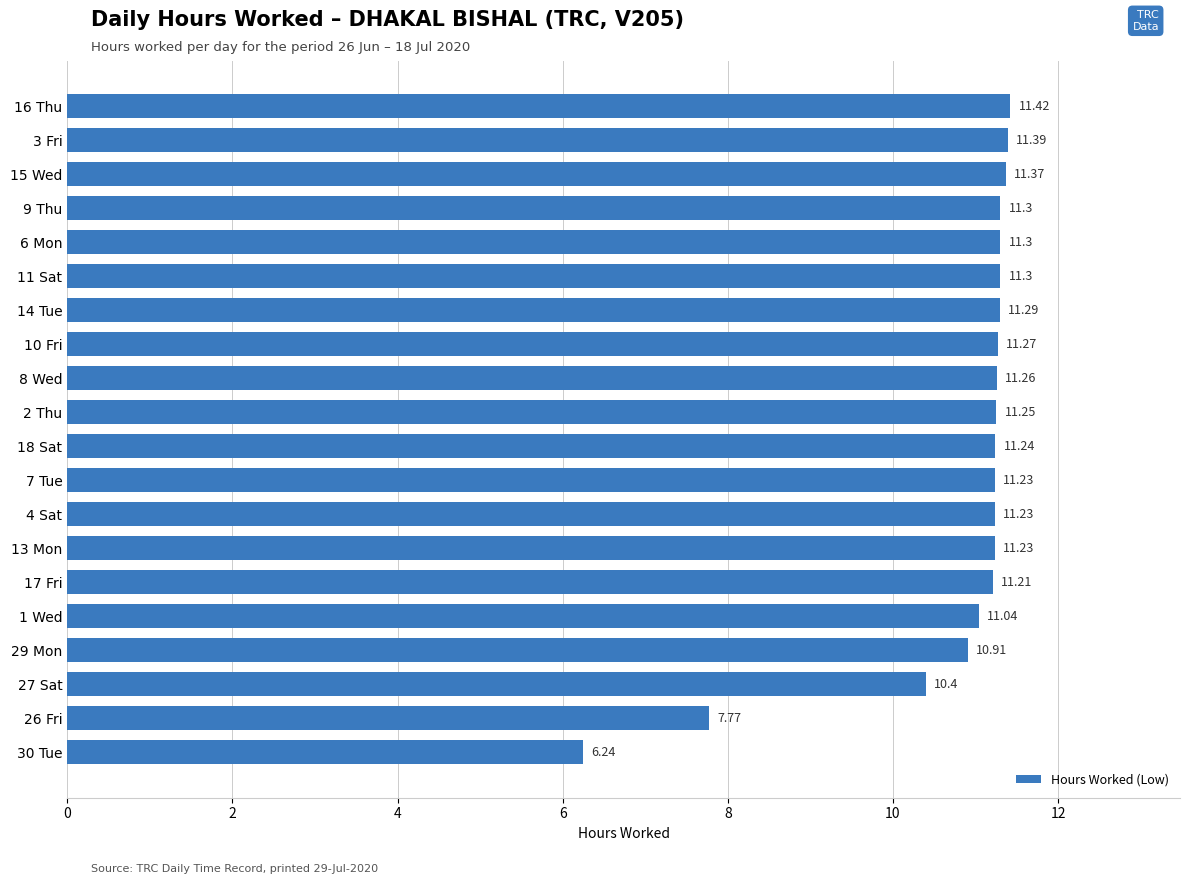

Between 9 Thu and 1 Wed, which is larger?

9 Thu